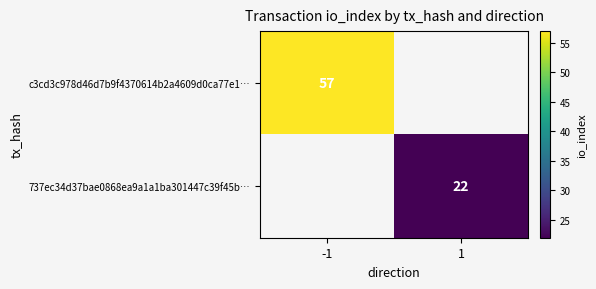

At how many categories does at least one series exceed 56?

1